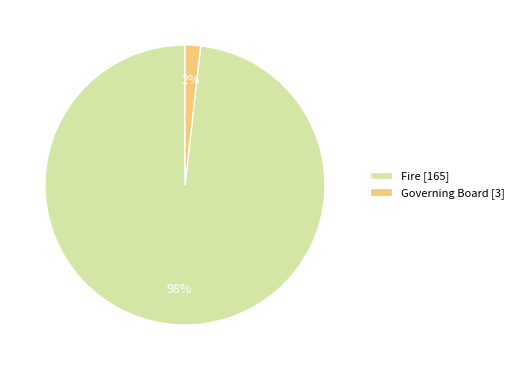

True or false: Governing Board accounts for 2% of the total.

True